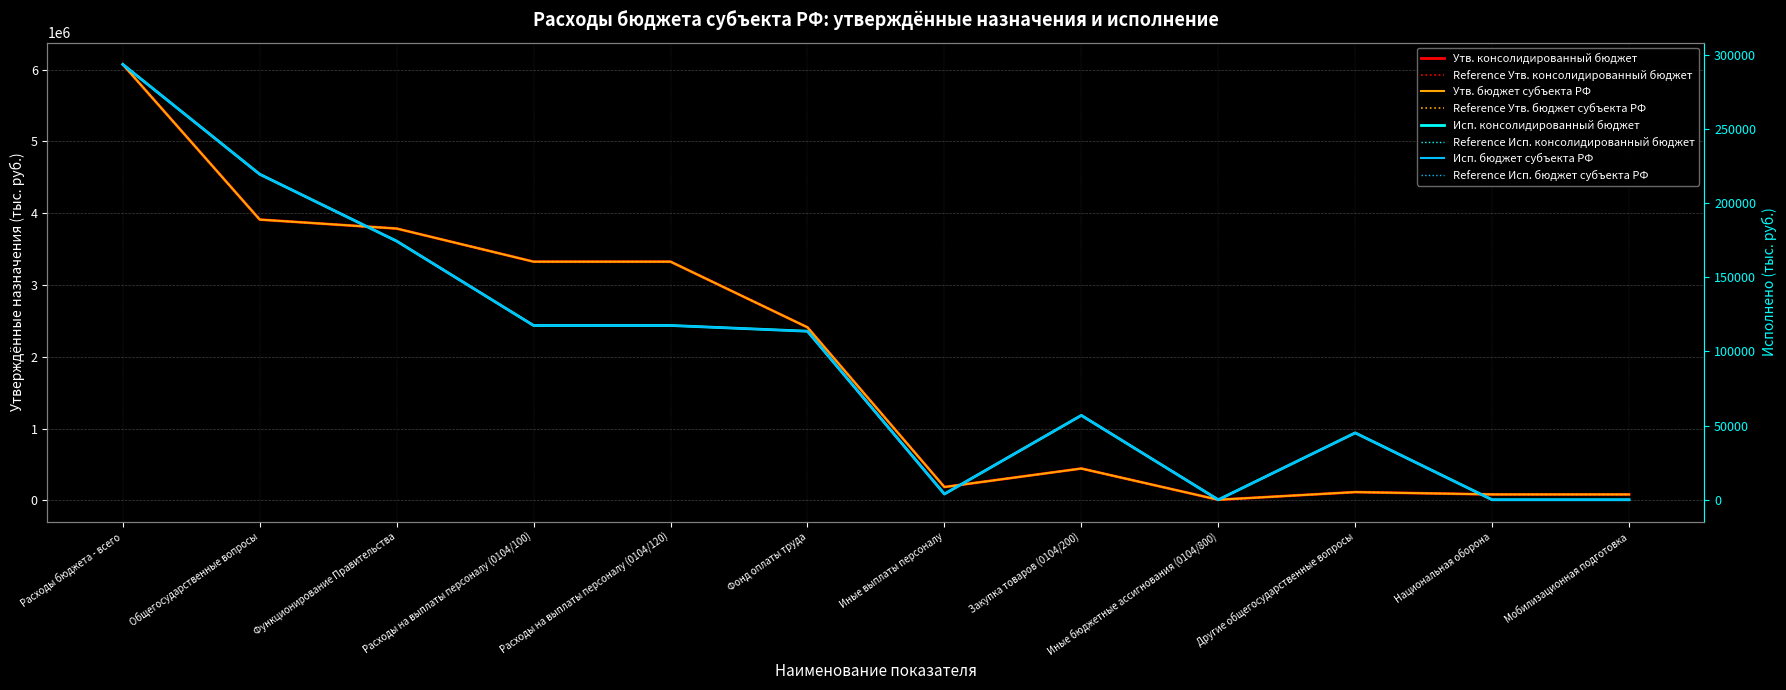

The value of Исп. бюджет субъекта РФ at Расходы на выплаты персоналу (0104/120) is 117460.8. True or false?

True